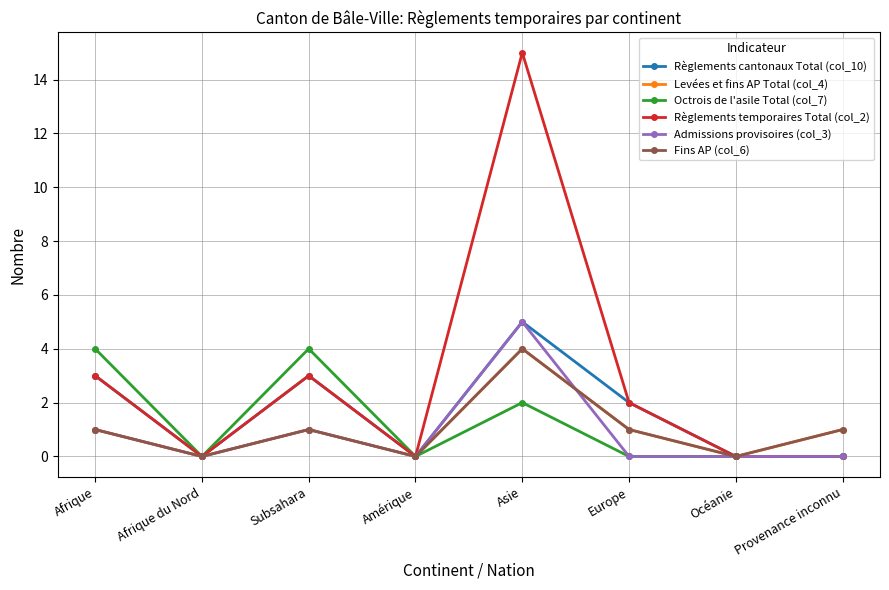

Which series changed the most between Amérique and Asie?

Règlements temporaires Total (col_2)